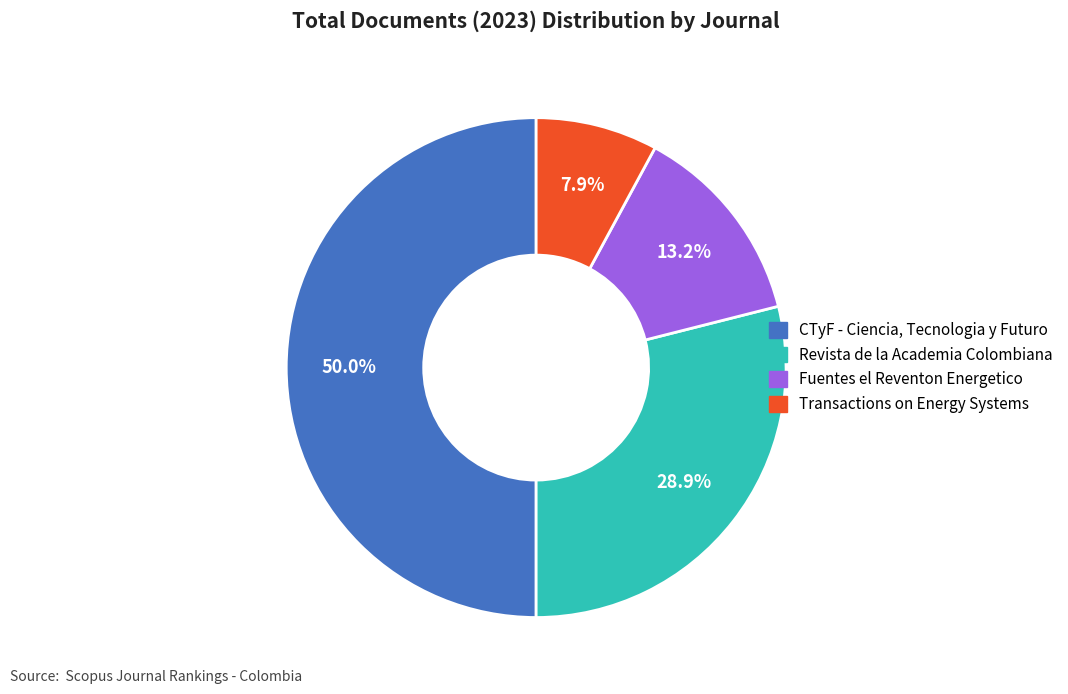

Which category has the biggest portion of the pie?

CTyF - Ciencia, Tecnologia y Futuro